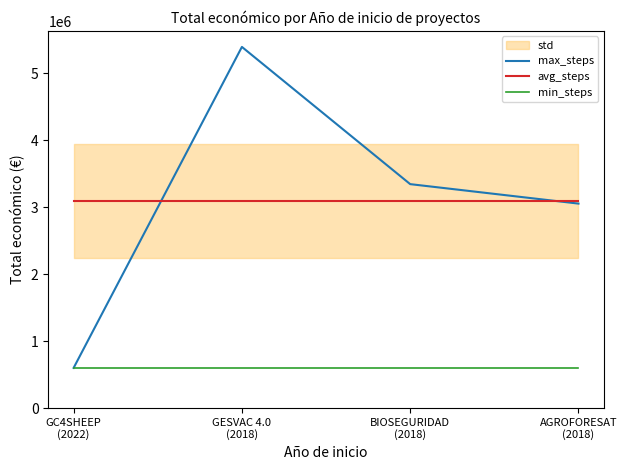

What is the sum of the min_steps values at BIOSEGURIDAD
(2018) and GESVAC 4.0
(2018)?

1198044